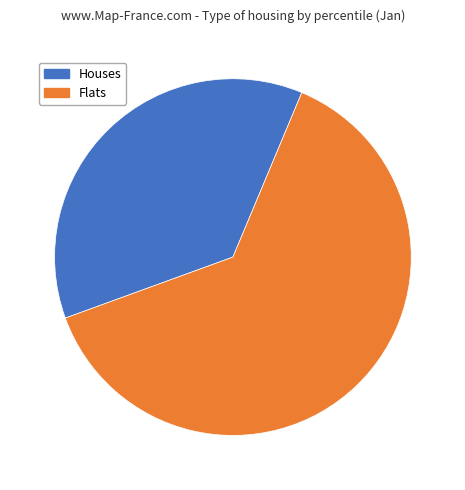

What is the ratio of the value at Flats to the value at Houses?

1.7